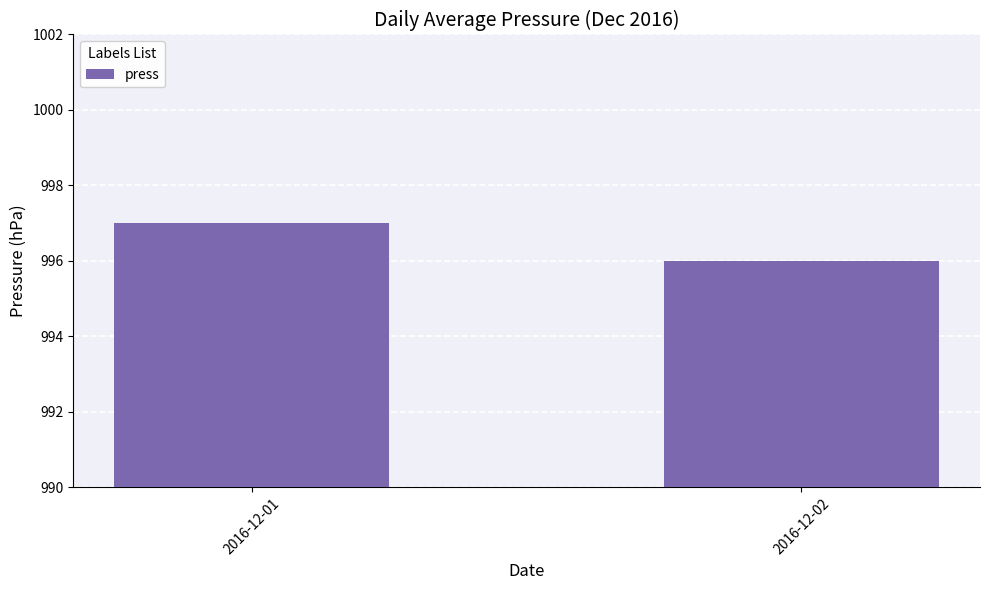

Does the chart contain any negative values?

No